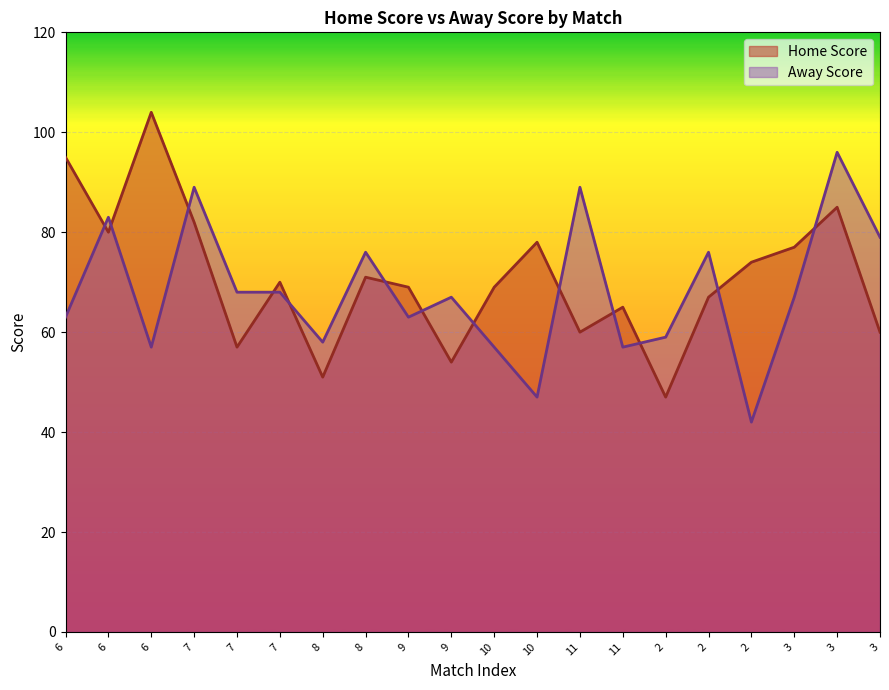

List the labels in order of Home Score value, smallest first.

2, 8, 9, 7, 11, 3, 11, 2, 9, 10, 7, 8, 2, 3, 10, 6, 7, 3, 6, 6